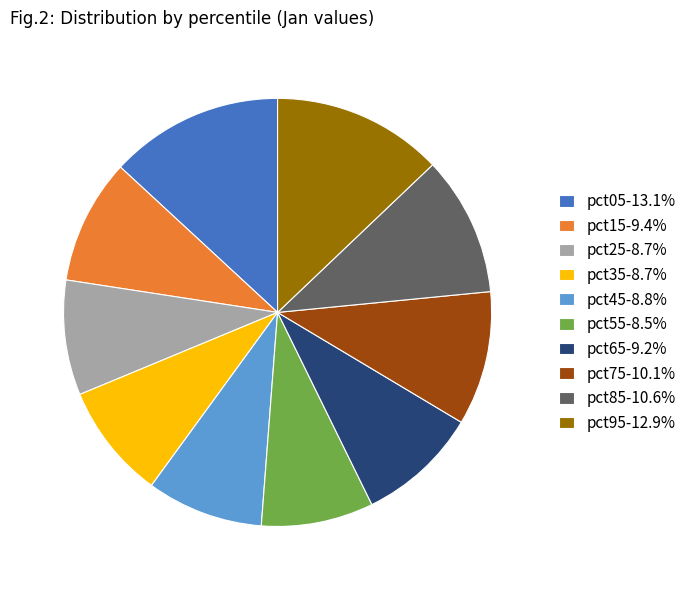

Between pct95 and pct15, which is larger?

pct95